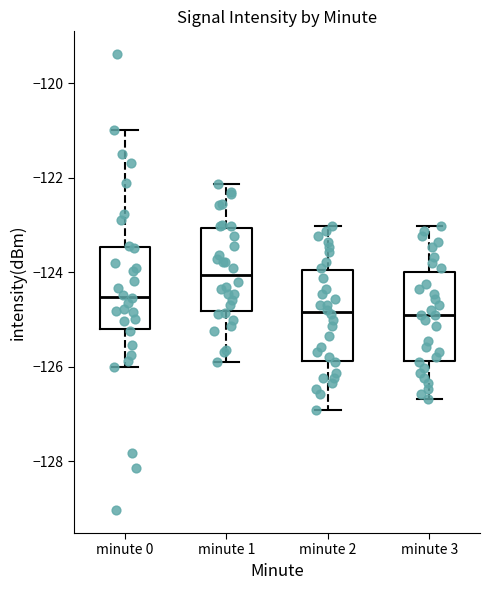

Reading left to right, read every box against the y-axis: the position of its median line, the range the box covers, and the ends of its whiskers. The values are not printed on the chart, so give them approximately, as read against the axis.

minute 0: median -124.6, box -125.2 to -123.4, whiskers -126.0 to -121.0
minute 1: median -124.0, box -124.8 to -123.0, whiskers -125.8 to -122.2
minute 2: median -124.8, box -125.8 to -124.0, whiskers -127.0 to -123.0
minute 3: median -125.0, box -125.8 to -124.0, whiskers -126.6 to -123.0